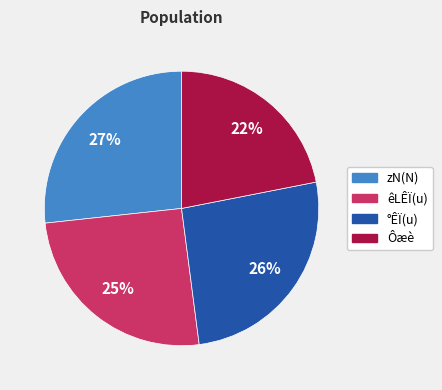

To the nearest percent, what is the average slice percentage?

25%